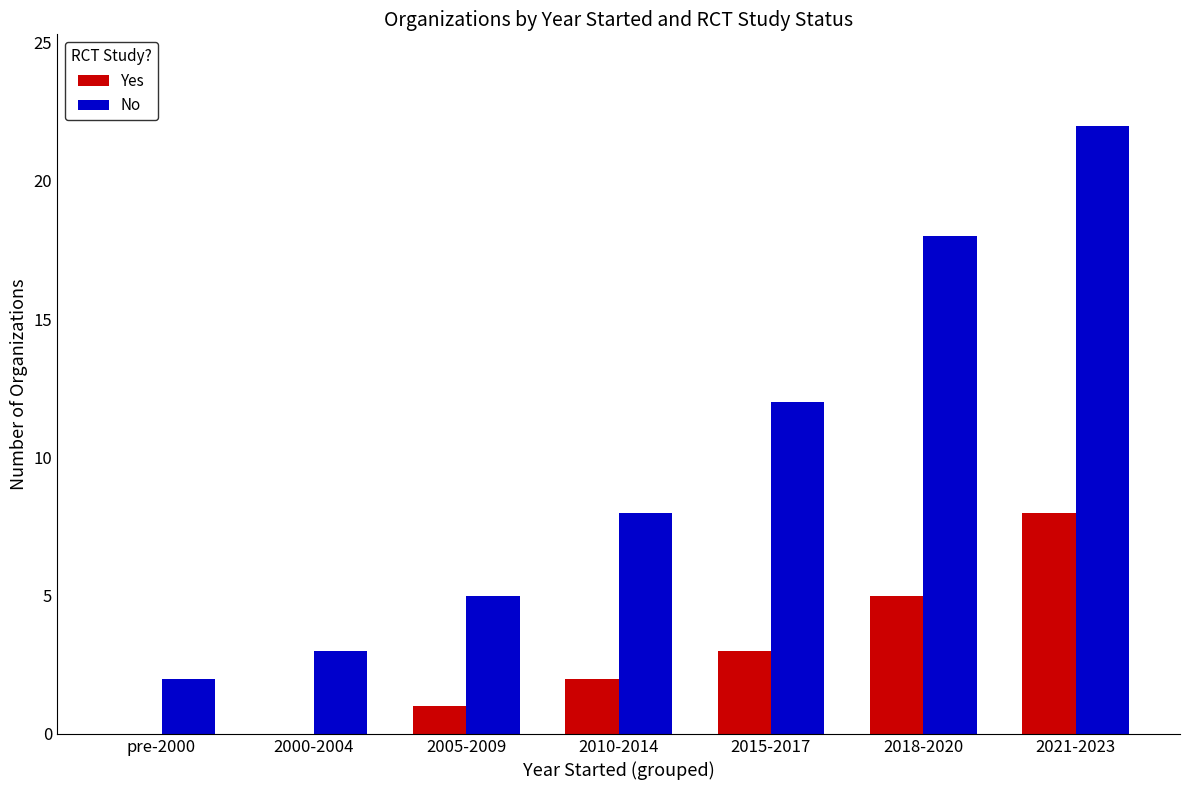

What is the sum of the Yes values at 2015-2017 and 2005-2009?

4